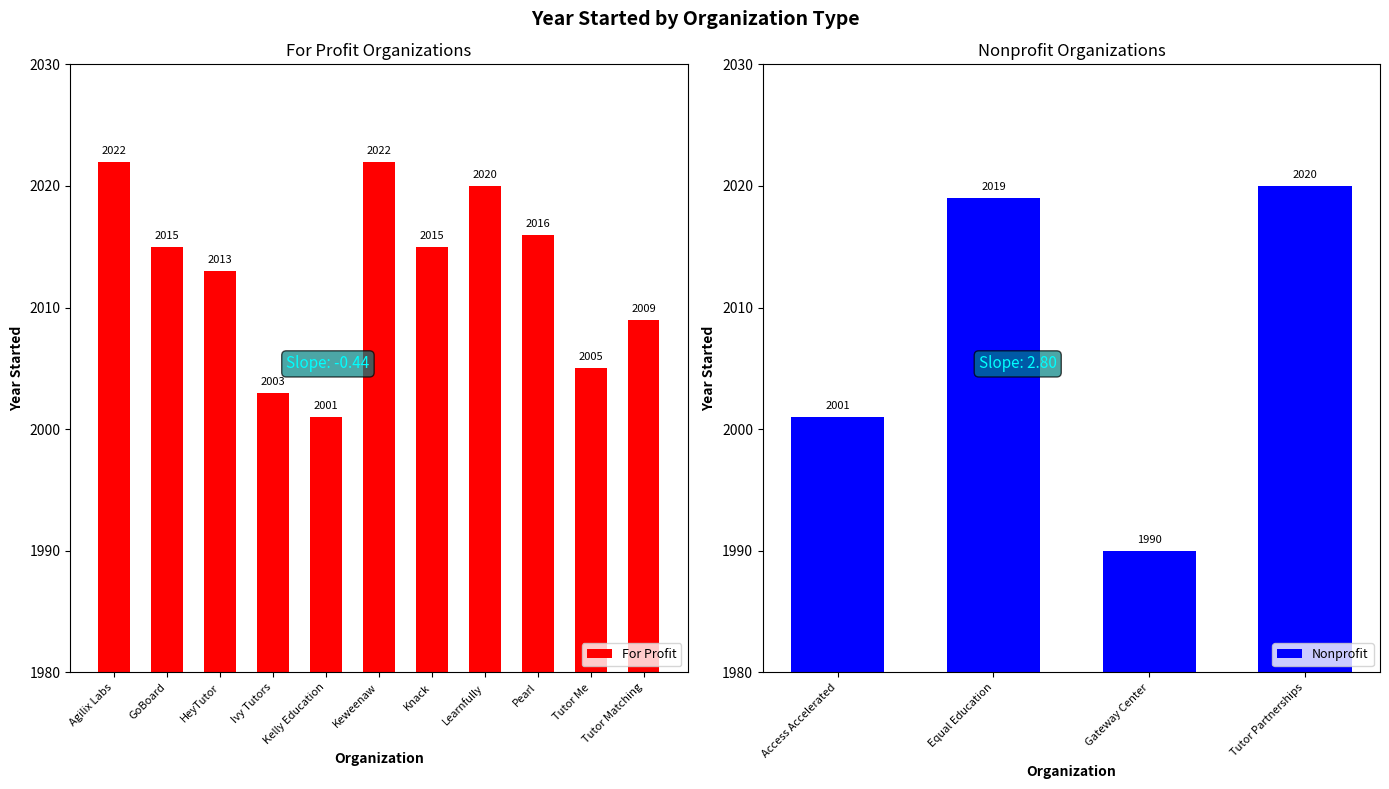

The value of Nonprofit at Equal Education is 2816. True or false?

False